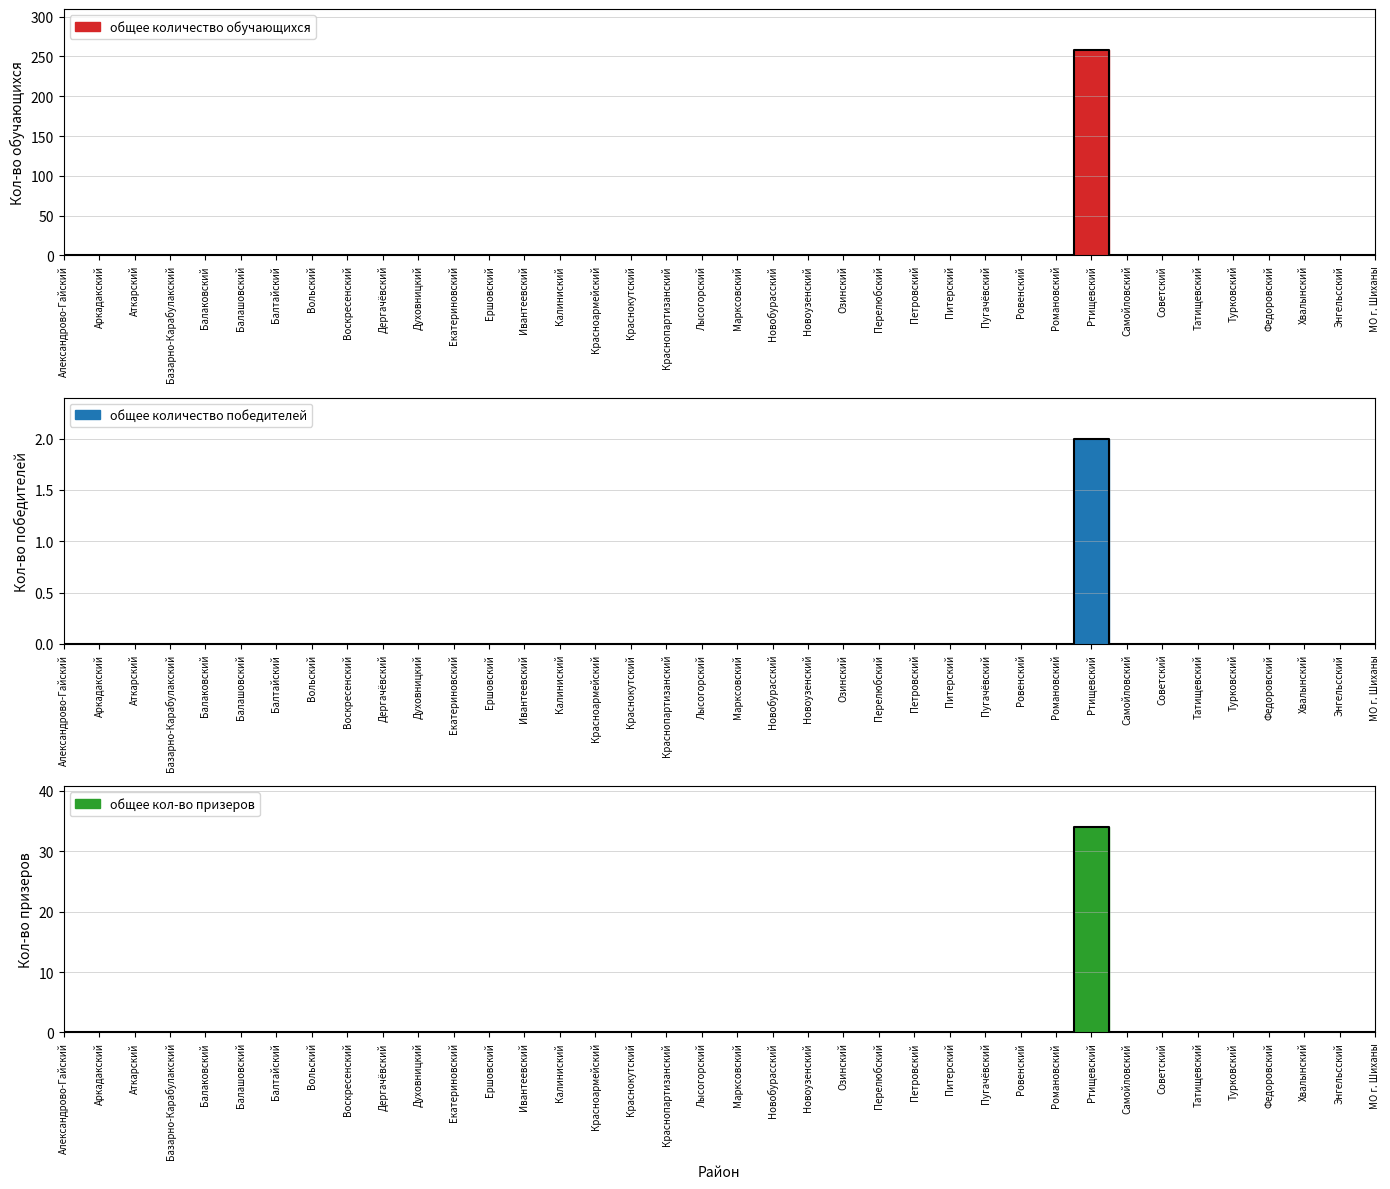

What are all the series names shown in the legend?

общее количество обучающихся, общее количество победителей, общее кол-во призеров